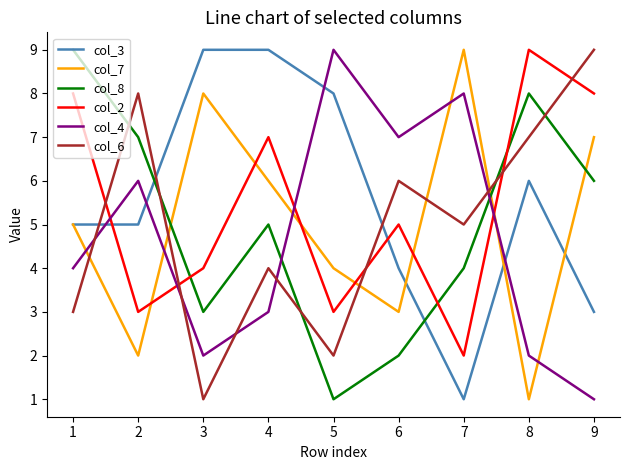

What is the minimum value shown in the chart?

1